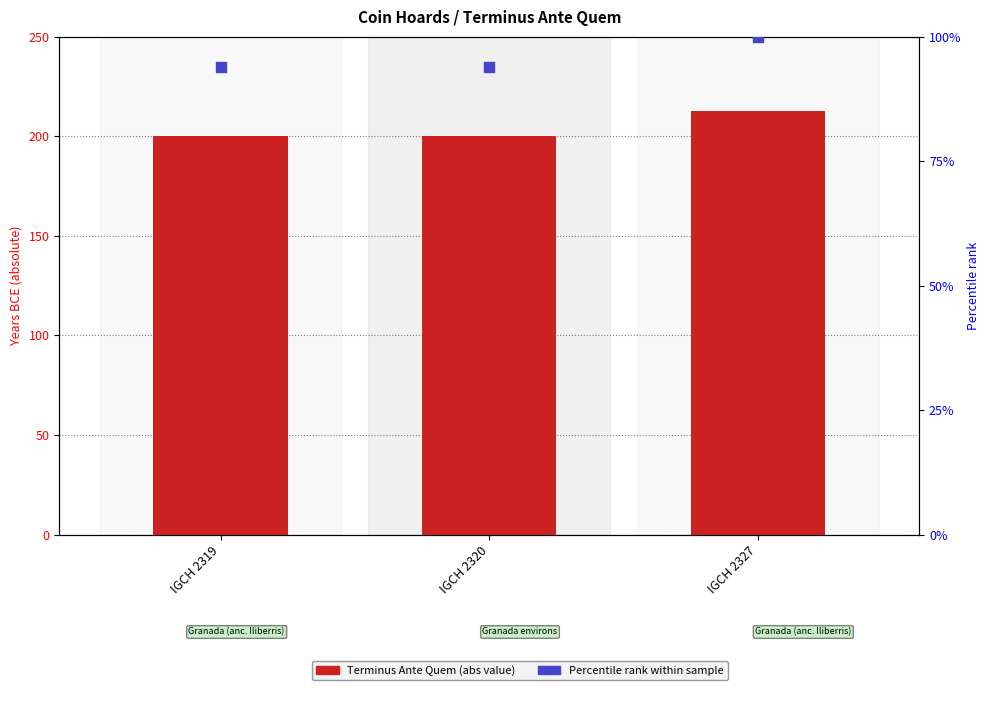

Which series reaches the maximum Y coordinate?

Terminus Ante Quem (abs)